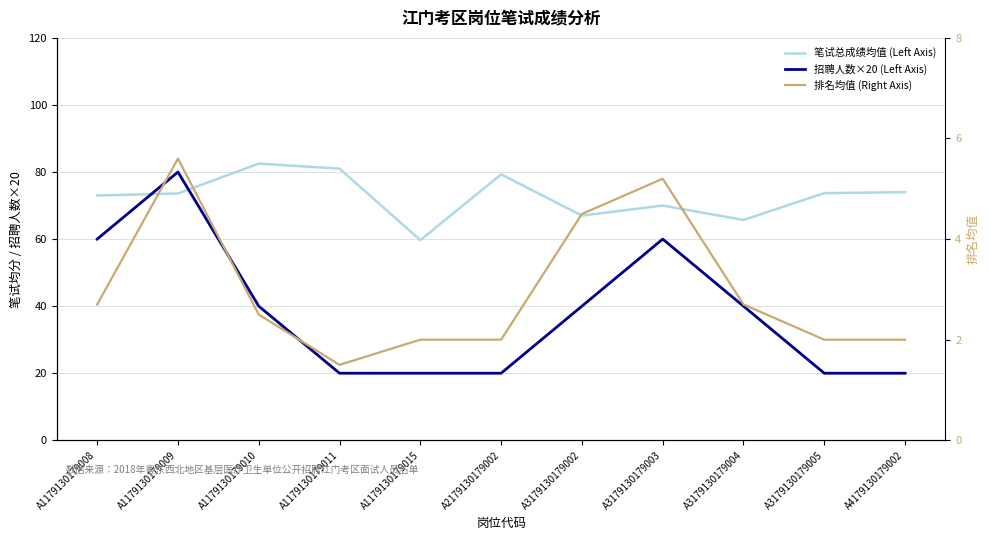

What is the average value of the 笔试总成绩均值 (Left Axis) series?

72.7